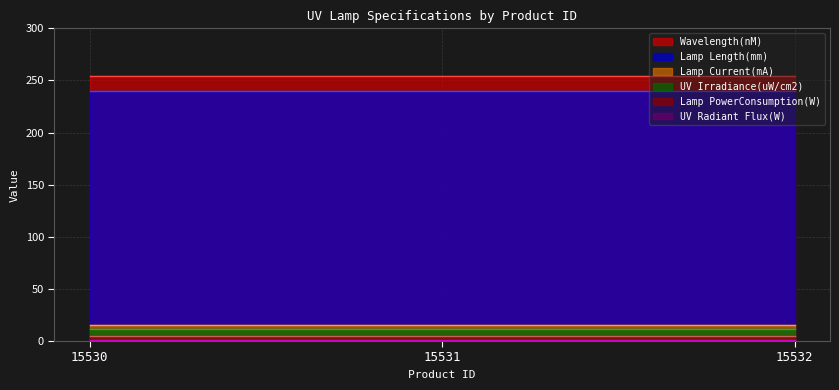

Which series has the largest total across all categories?

Wavelength(nM)